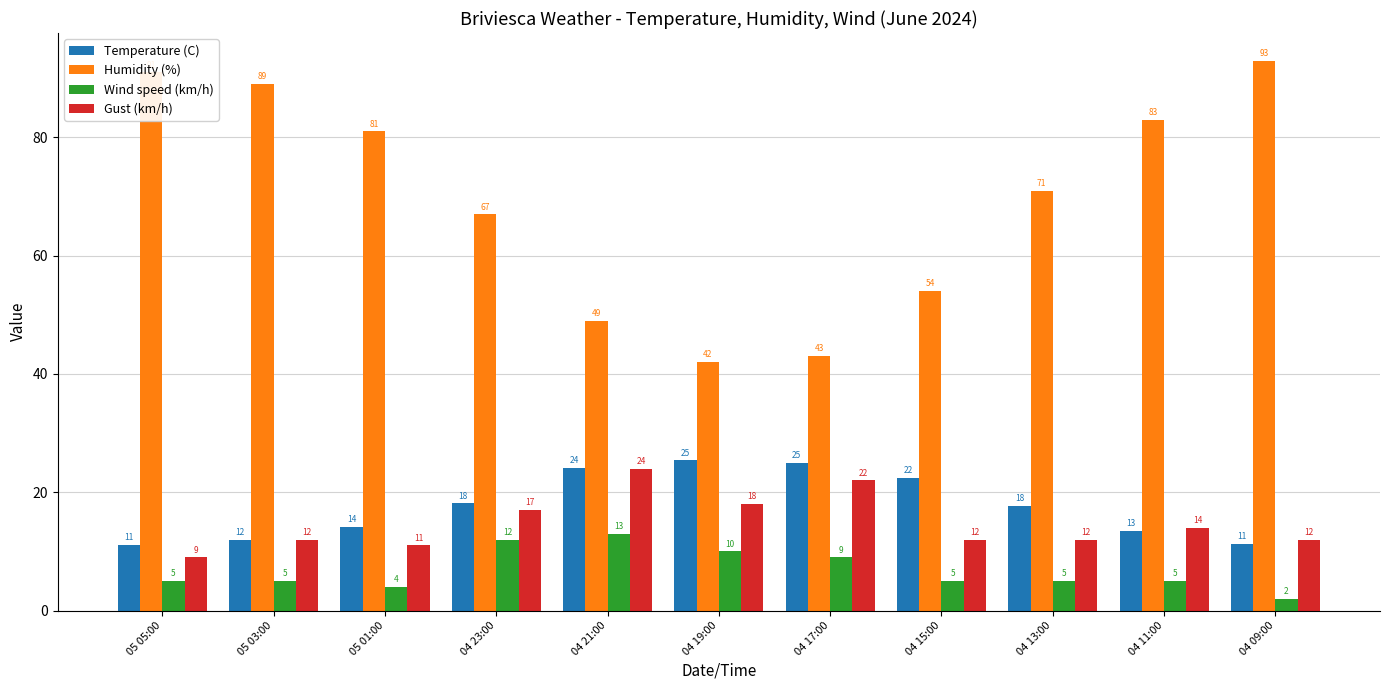

What is the total value across all series at 04 19:00?

95.4